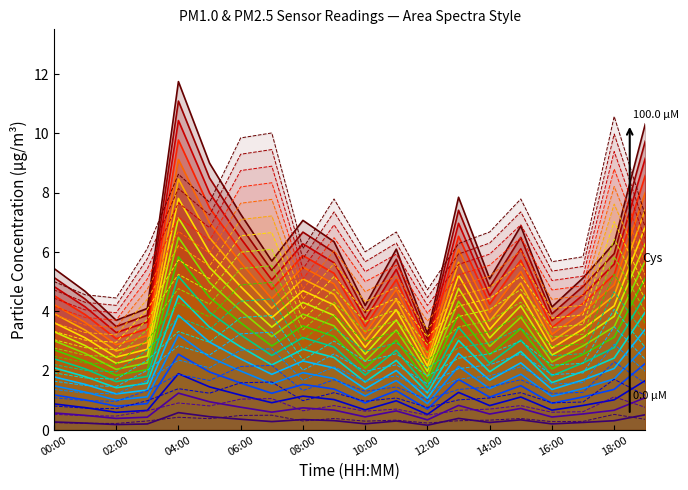

What is the difference between the maximum and second lowest values in the 100.0 µM series?

8.1